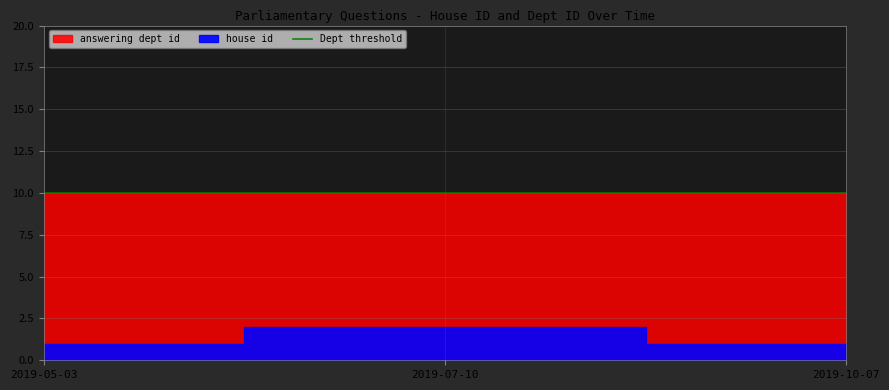

True or false: answering dept id has a value of 10 at 2019-07-10.

True